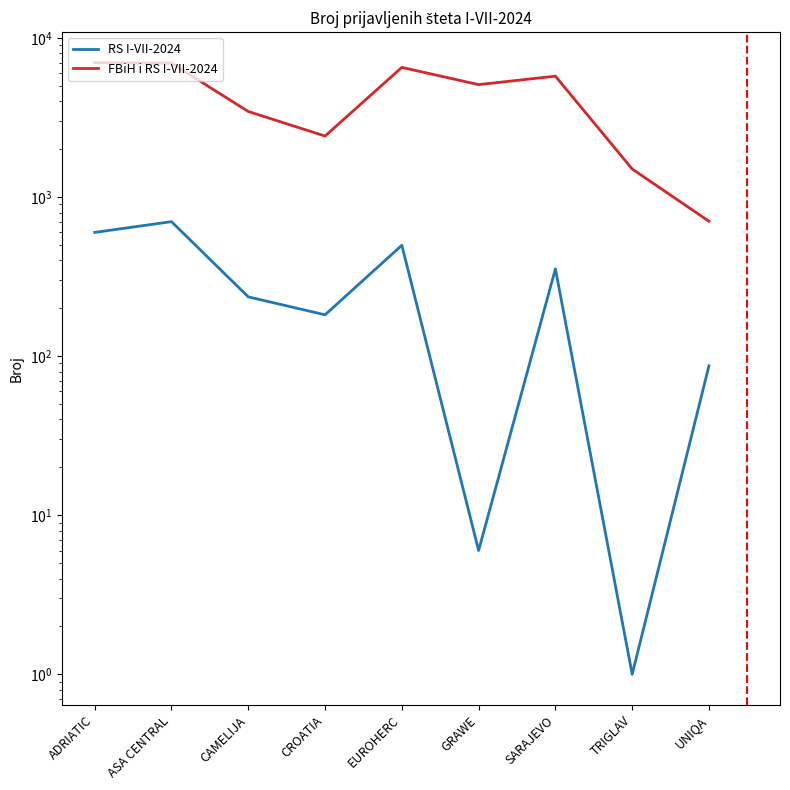

What is the difference between the RS I-VII-2024 values at TRIGLAV and GRAWE?

5